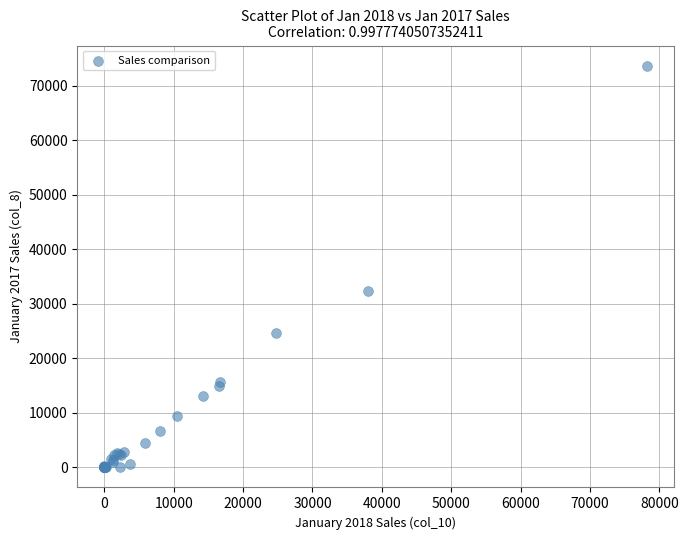

What Y value in the scatter plot is closest to 36837?

32274